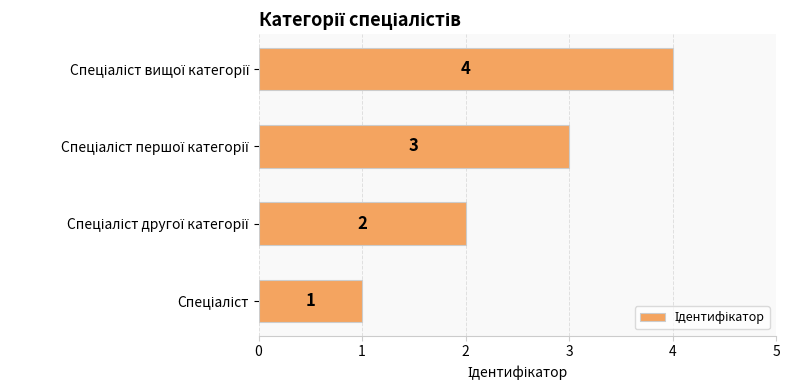

What is the smallest value displayed?

1